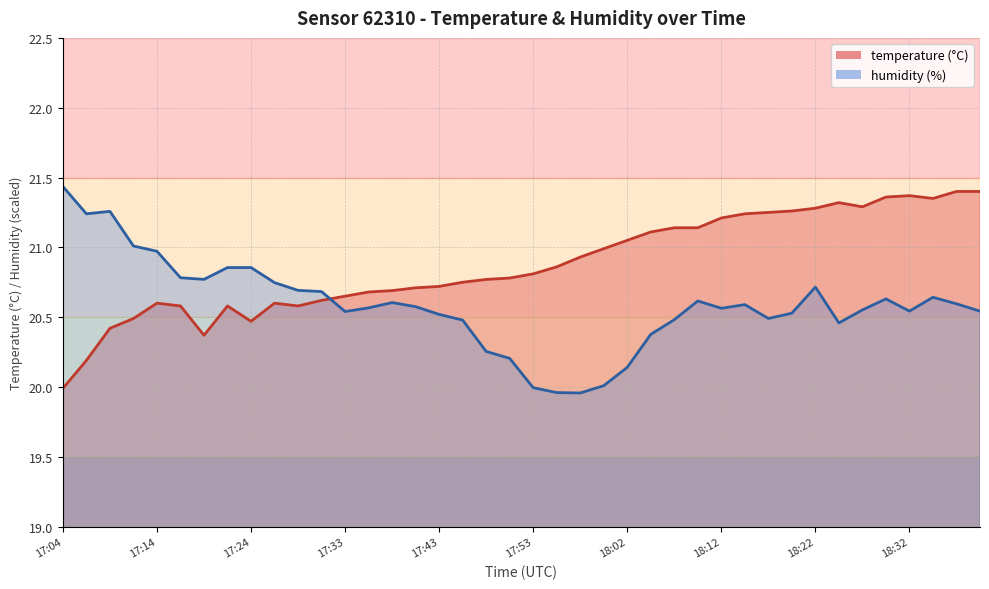

The humidity series shows 21.0 at 17:14. True or false?

True